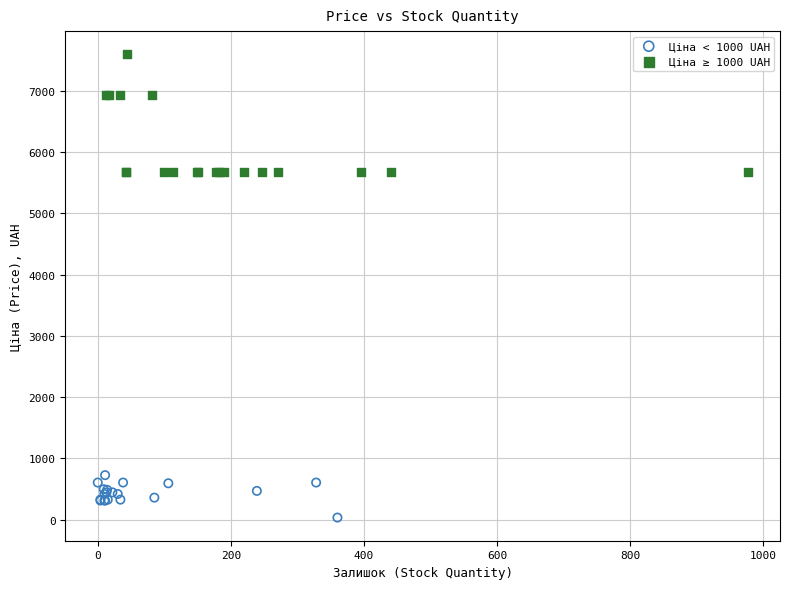

Which series reaches the maximum Y coordinate?

Ціна ≥ 1000 UAH